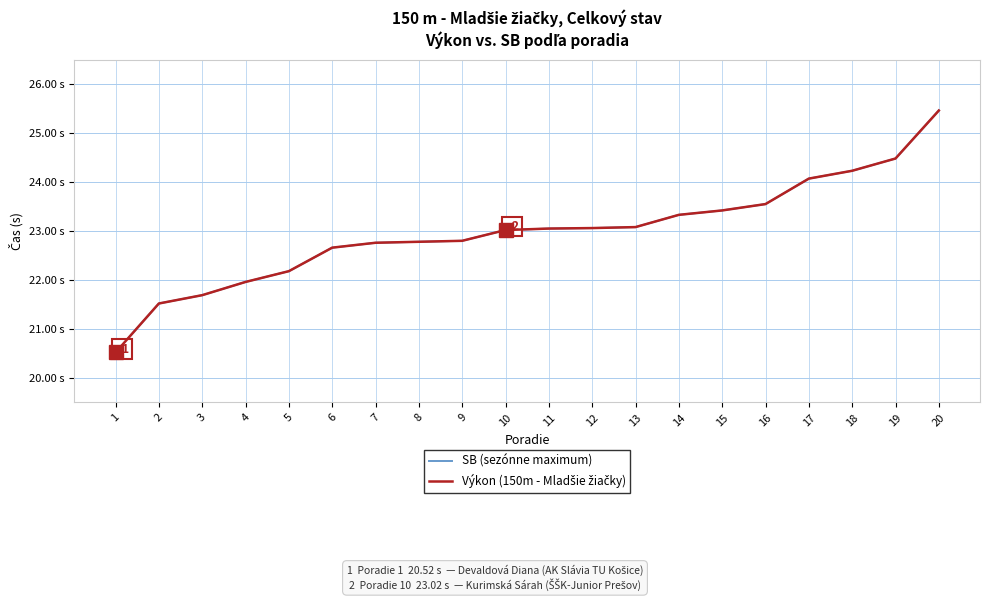

Does the chart display data point markers on the line(s)?

No